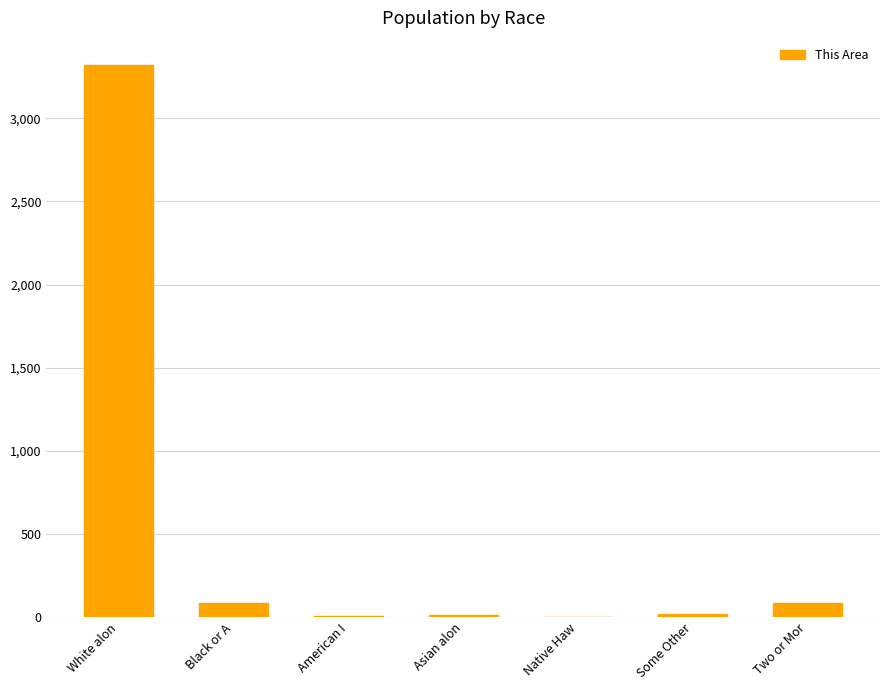

What is the maximum value shown in the chart?

3318